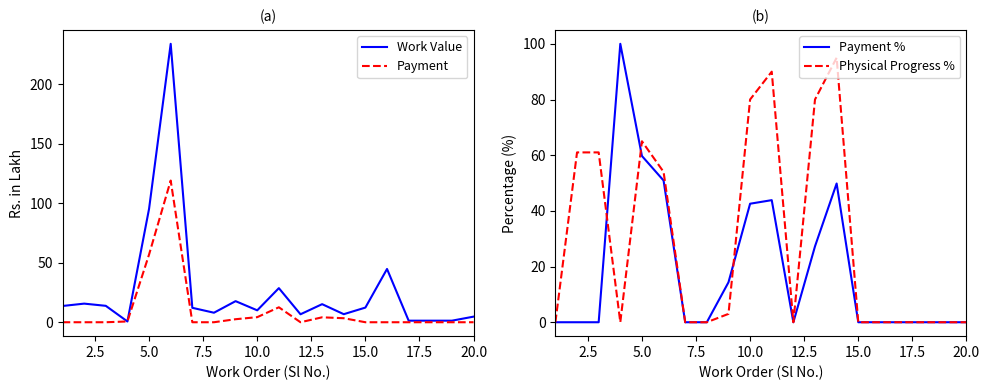

What is the highest value of the Payment series?

119.0